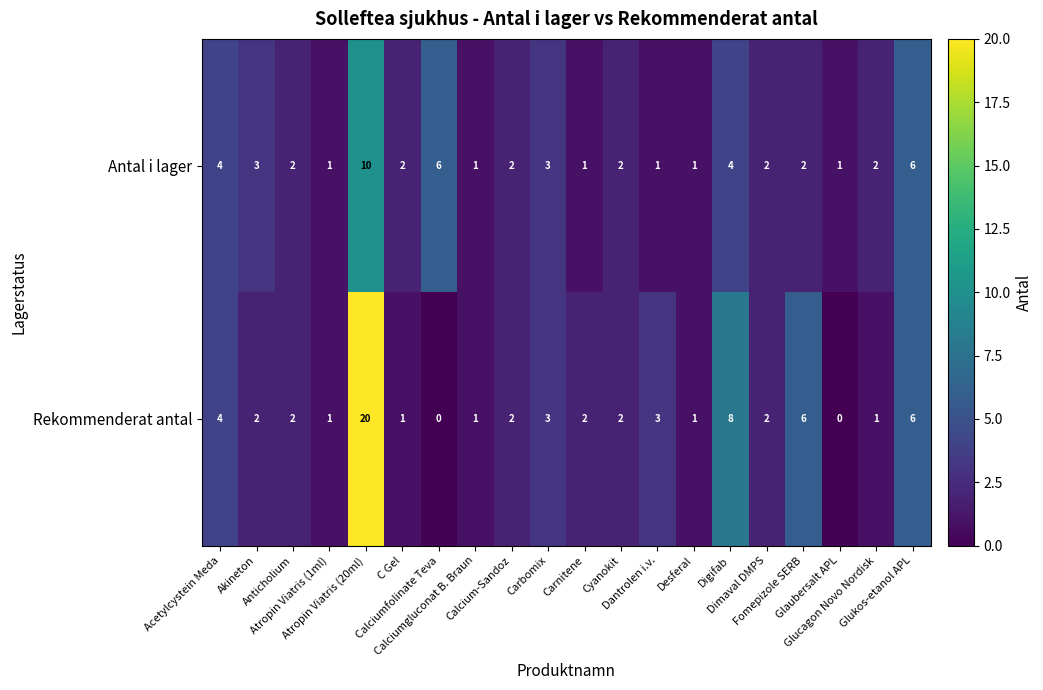

What is the difference between the maximum and minimum values in the Antal i lager series?

9